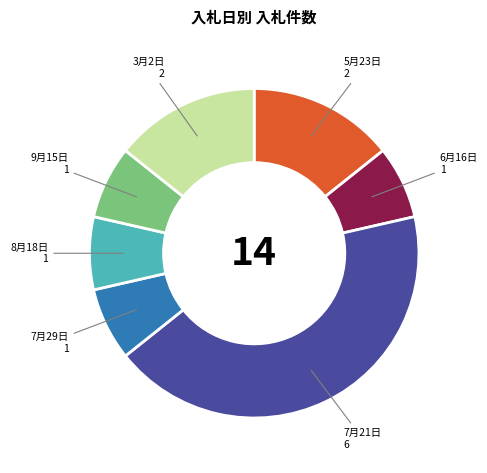

Is there any slice that represents more than half of the pie?

No